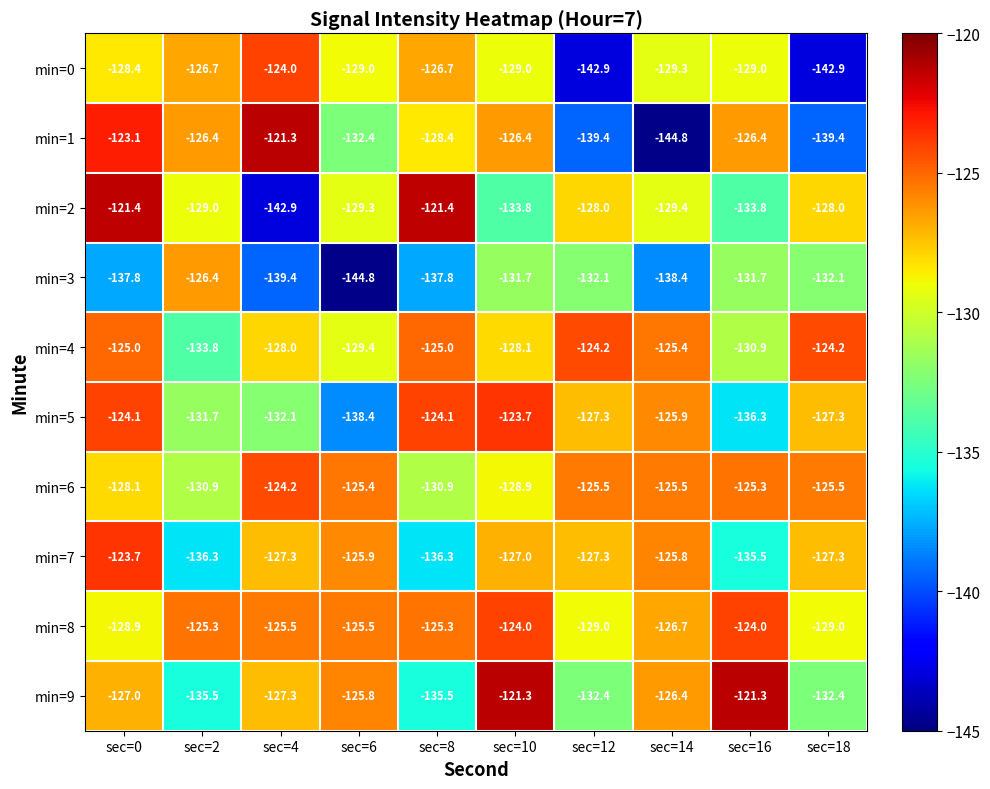

True or false: min=0 has a value of -191.5 at sec=12.

False